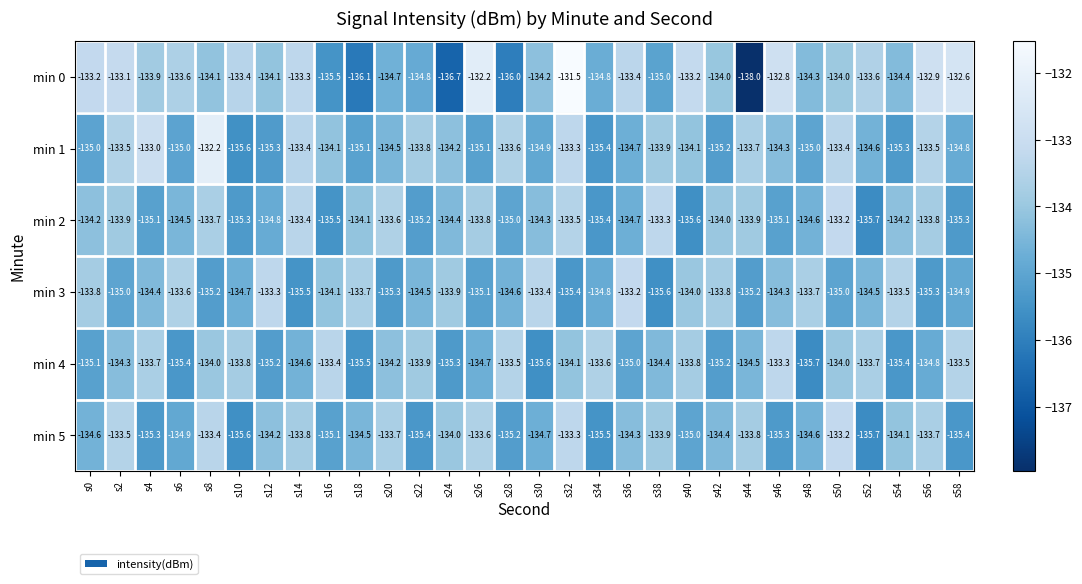

What is the approximate value of min 1 at s48?

-135.0